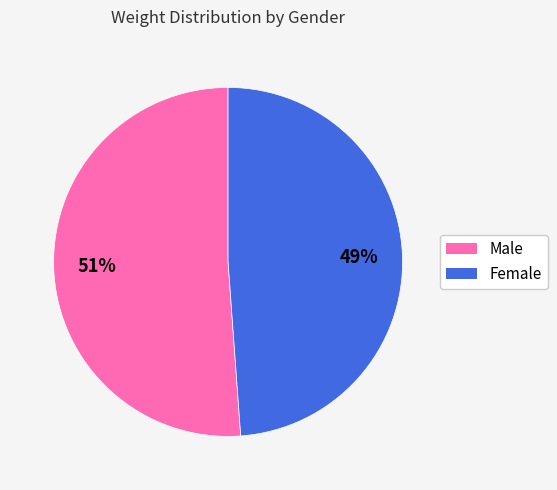

Rank the categories by value from lowest to highest.

Female, Male